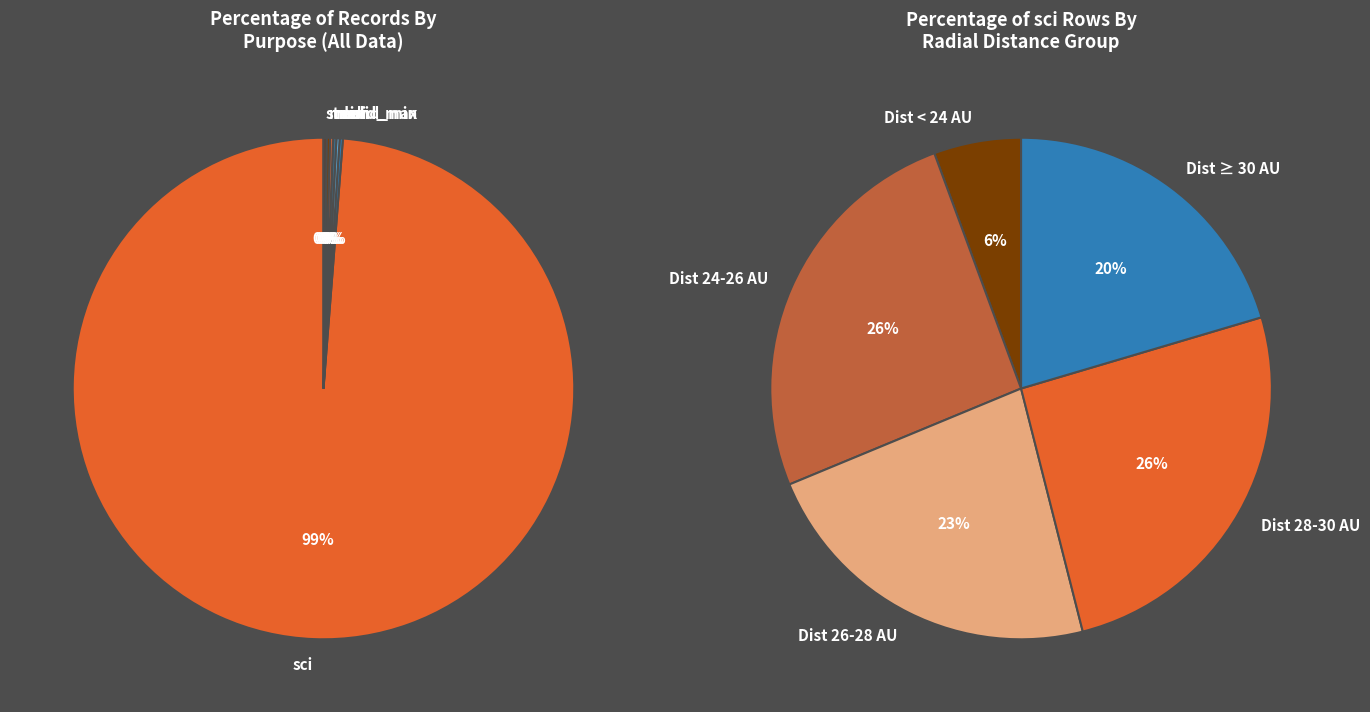

Which slice is the largest?

sci